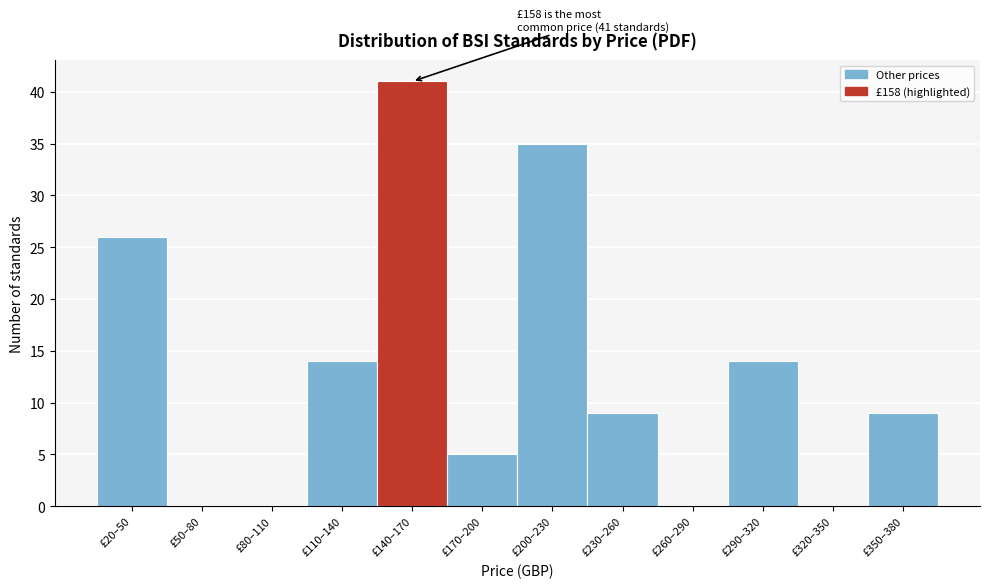

Reading left to right, transcribe all the data shown in this chart.

£20–50=26	£50–80=0	£80–110=0	£110–140=14	£140–170=41	£170–200=5	£200–230=35	£230–260=9	£260–290=0	£290–320=14	£320–350=0	£350–380=9